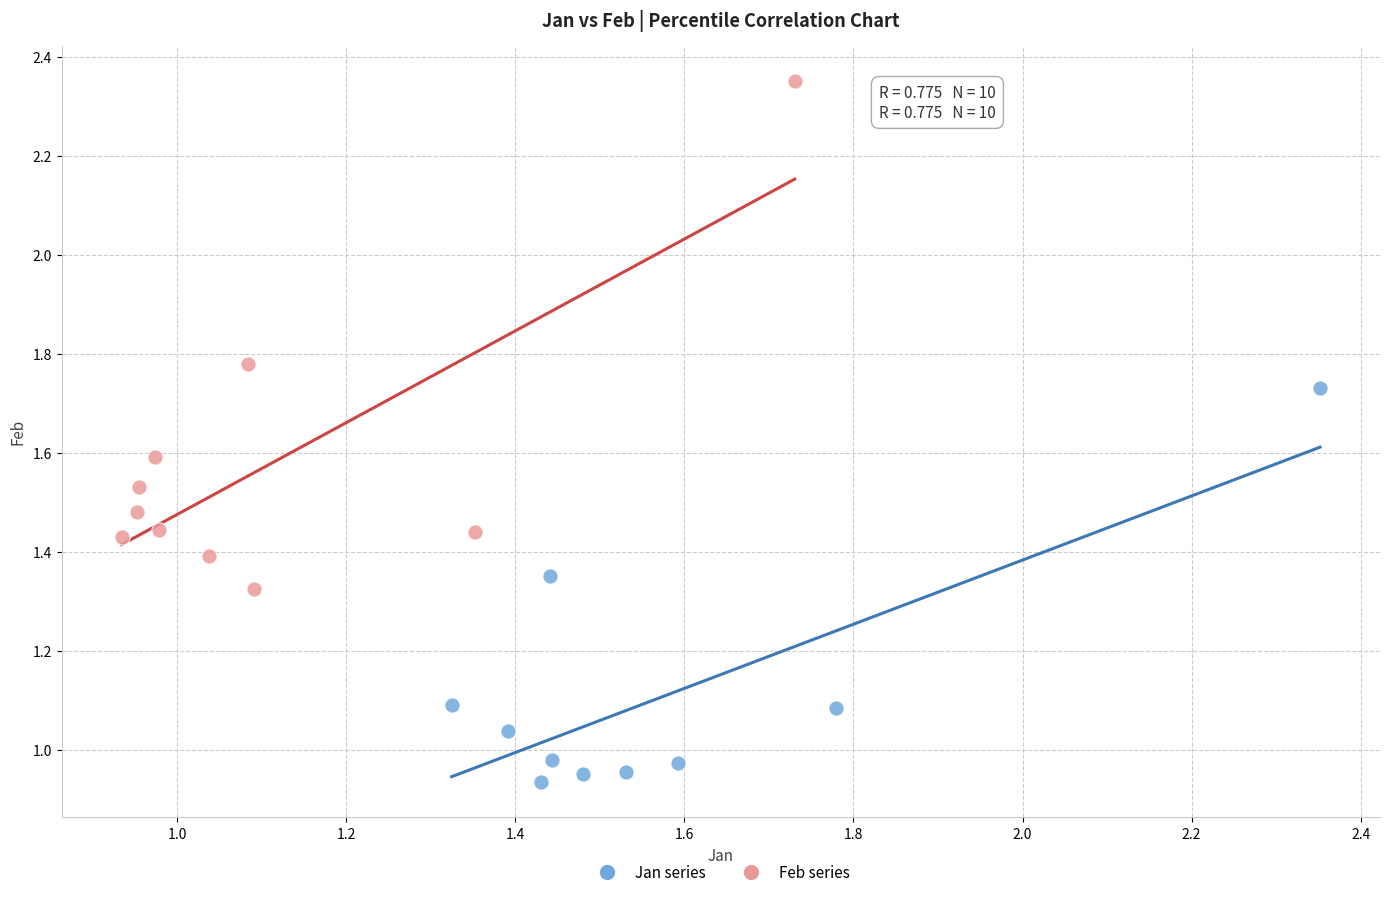

Which series reaches the maximum Y coordinate?

Feb series